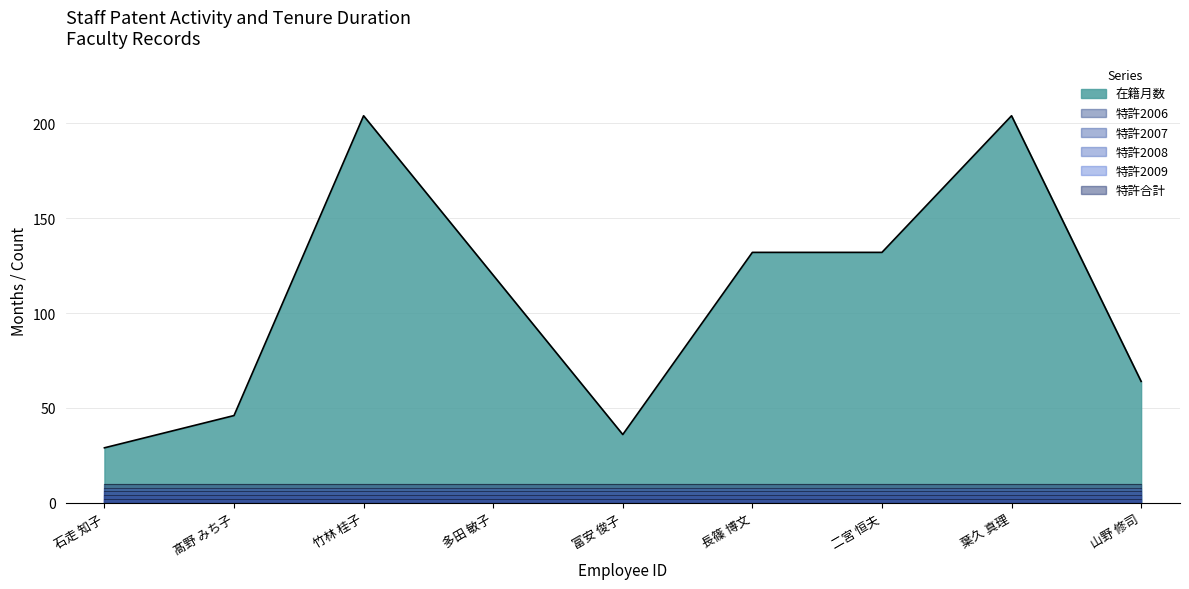

Does the chart display data point markers on the line(s)?

No